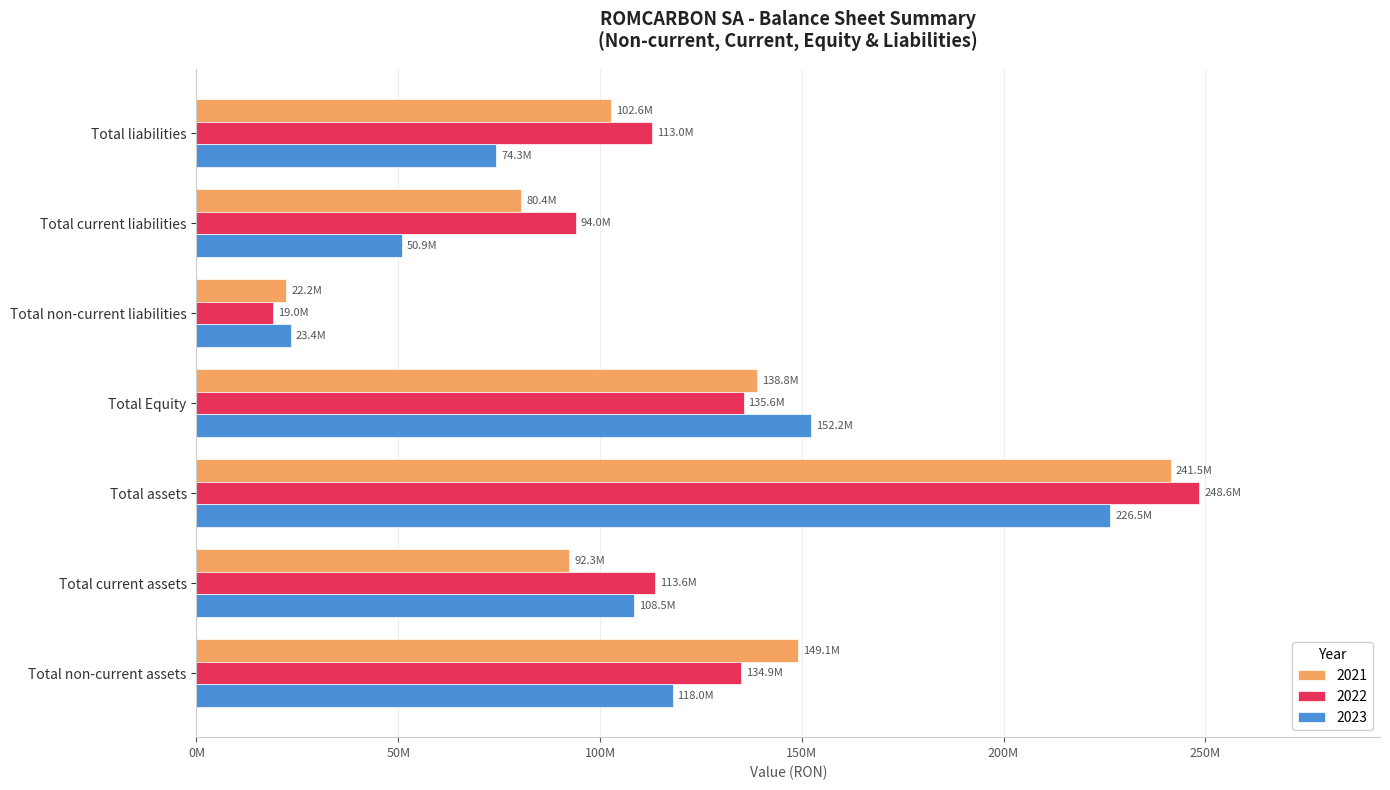

At which label does 2022 first exceed 113611789?

Total non-current assets